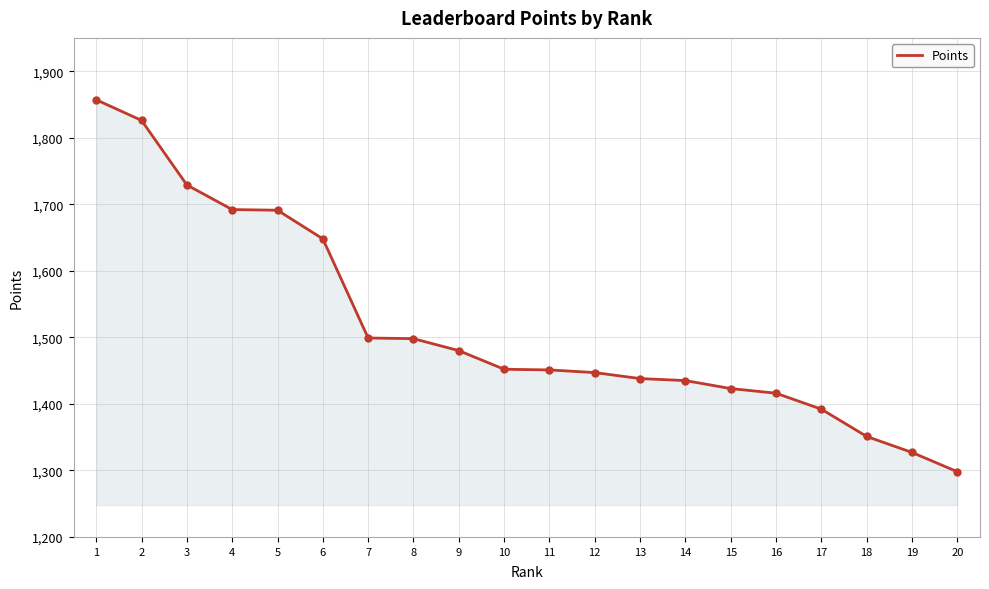

What is the ratio of the value at 10 to the value at 14?

1.0